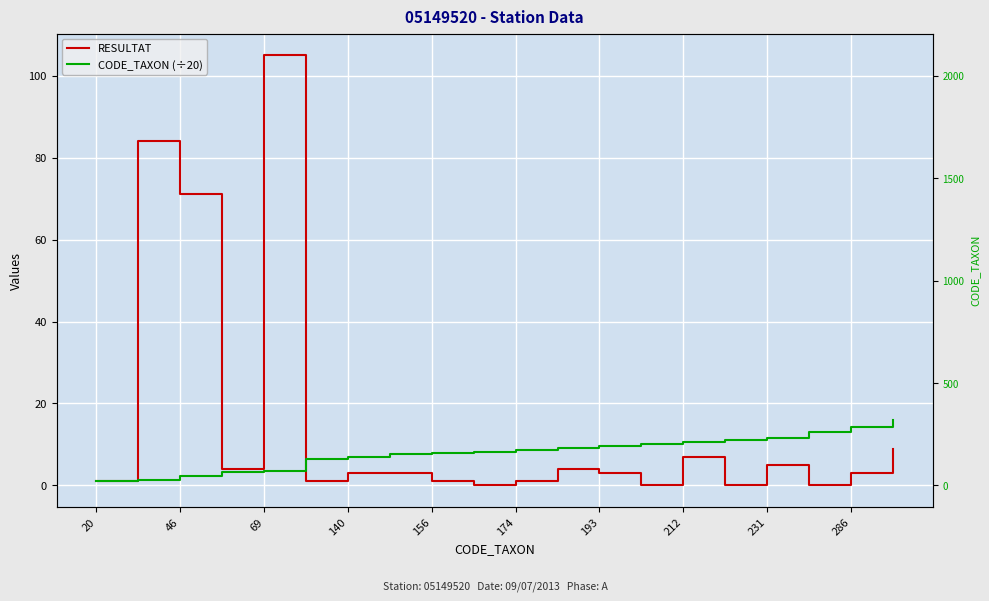

What is the value of the RESULTAT point at the 19th from the left?

3.0